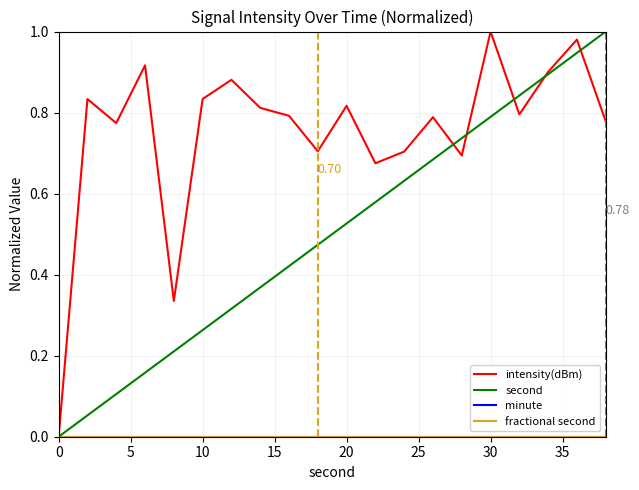

True or false: fractional second and minute cross at least once.

False